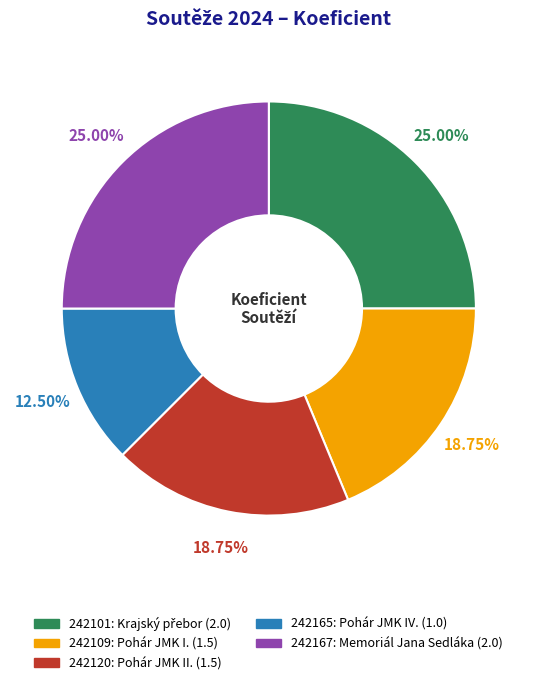

Do 242101 and 242165 together represent more than half of the pie?

No